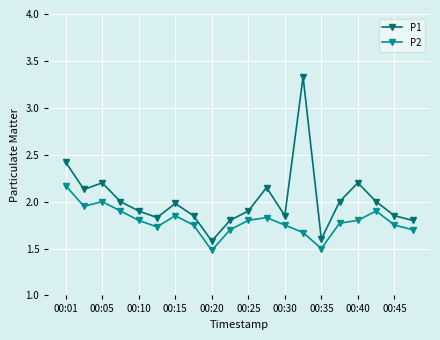

Rank the series by their average value, from lowest to highest.

P2, P1